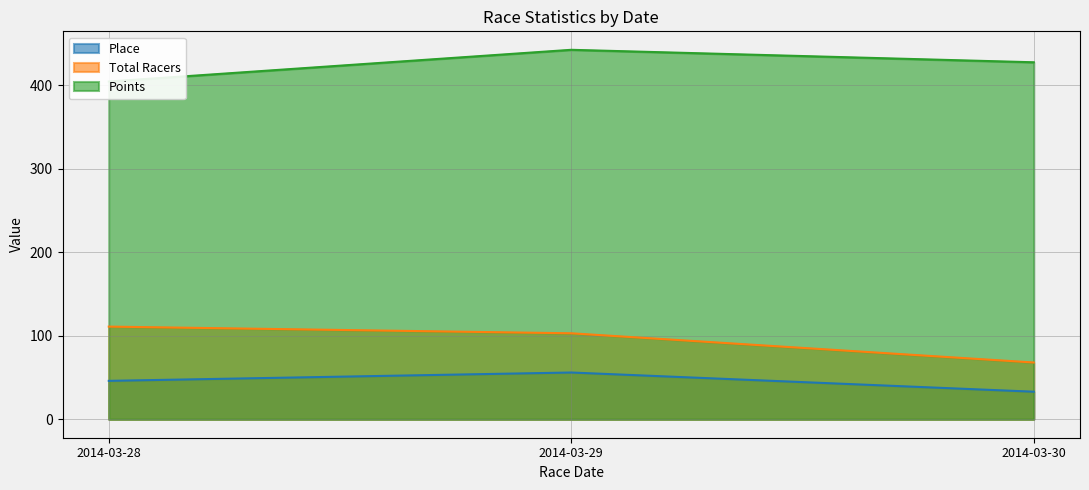

At how many categories does at least one series exceed 92?

3